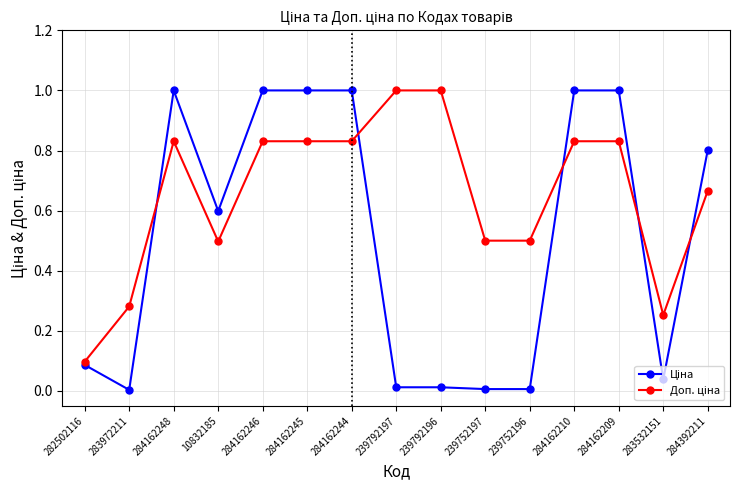

What is the maximum value shown in the chart?

1.0